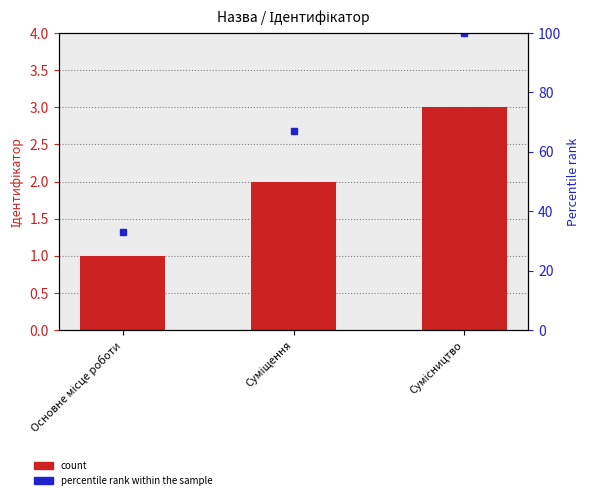

What is the label of the 3rd bar from the right?

Основне місце роботи